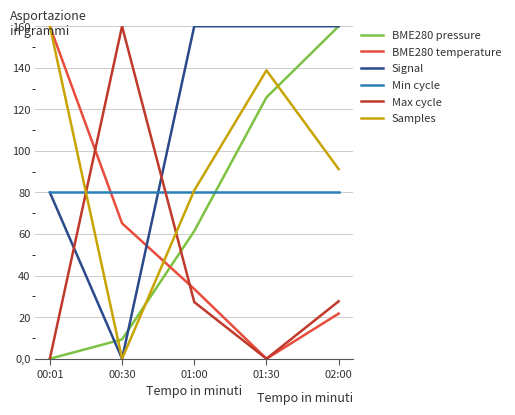

What is the total value across all series at 00:01?

480.0